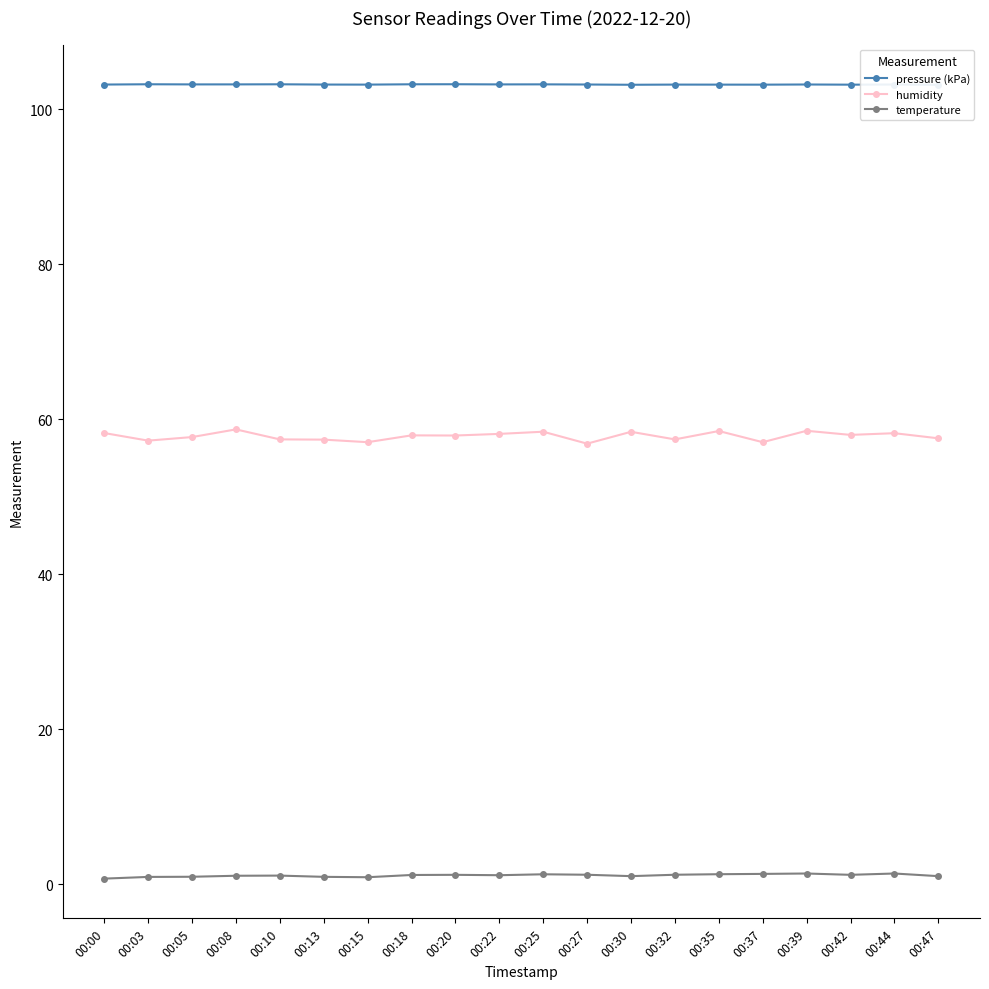

What is the total value across all series at 00:25?

162.8